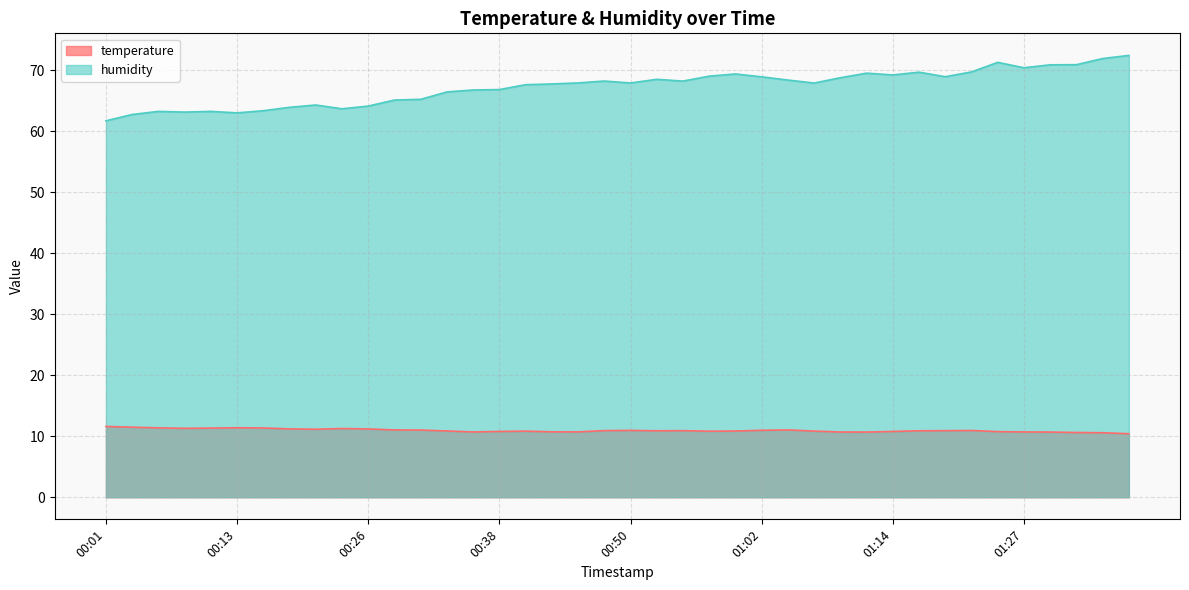

What value does the humidity series have at 01:27?

70.4